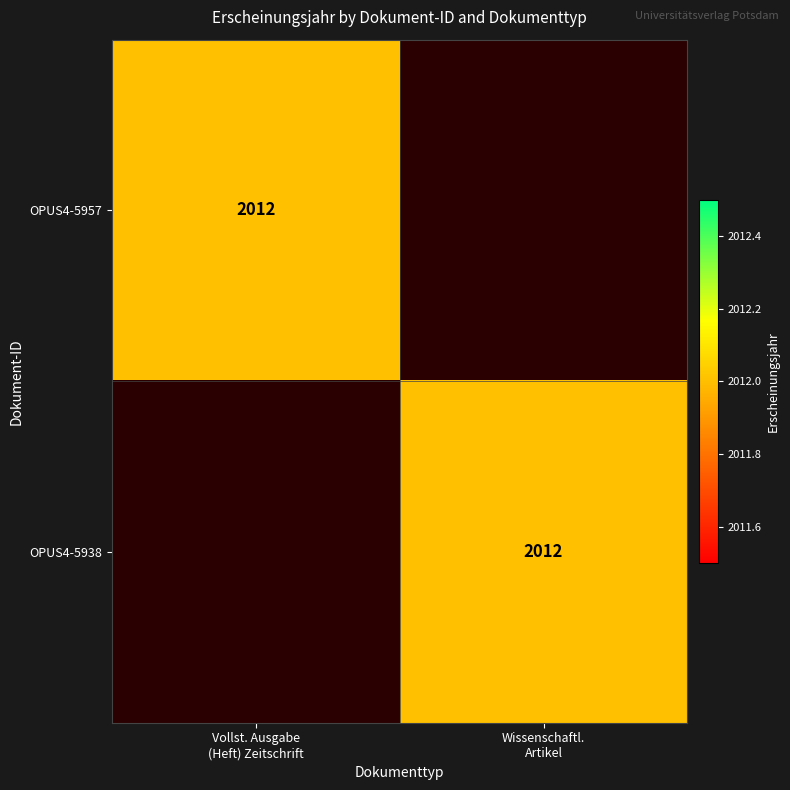

List the labels in order of OPUS4-5938 value, smallest first.

Vollst. Ausgabe (Heft) Zeitschrift, Wissenschaftl. Artikel